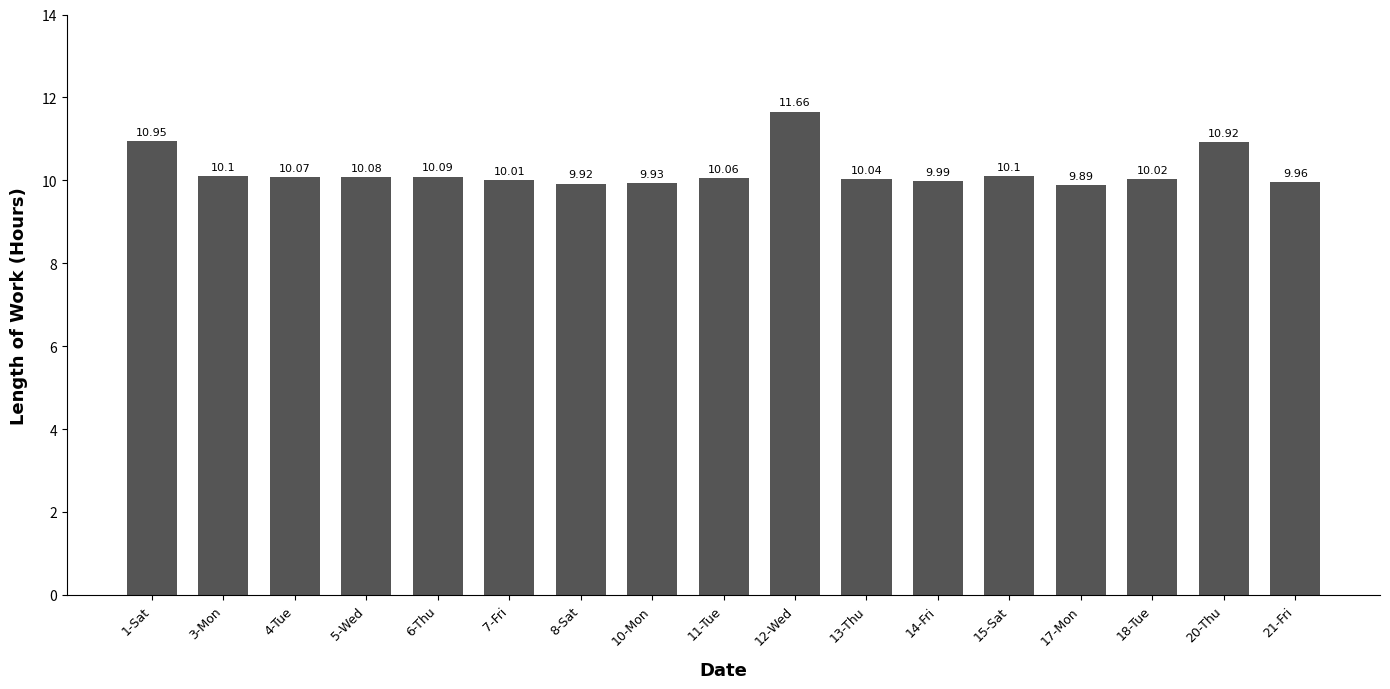

What position from the right is 13-Thu?

7